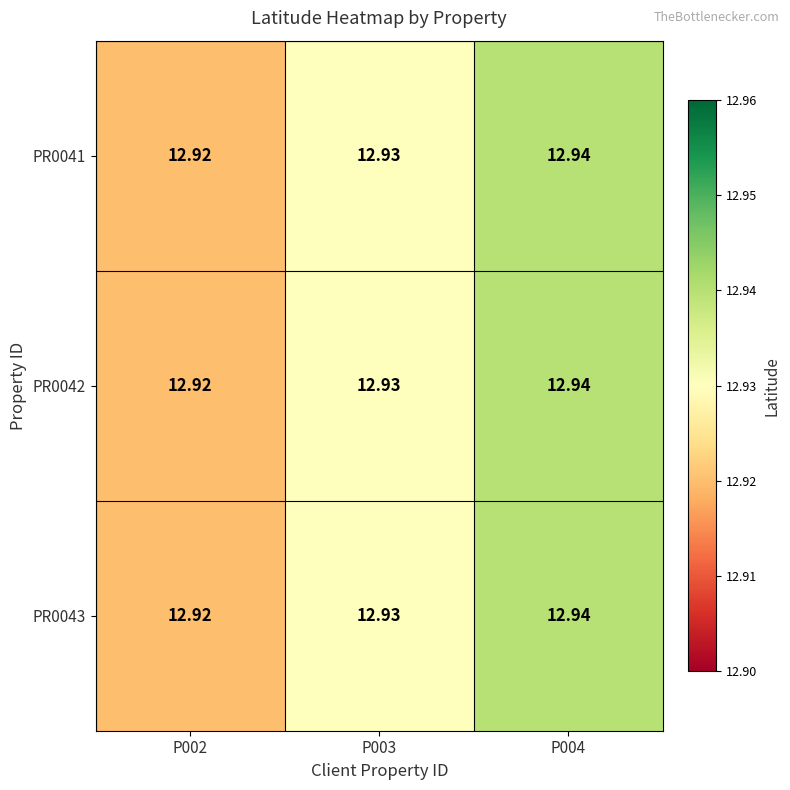

How many categories are shown in the chart?

3